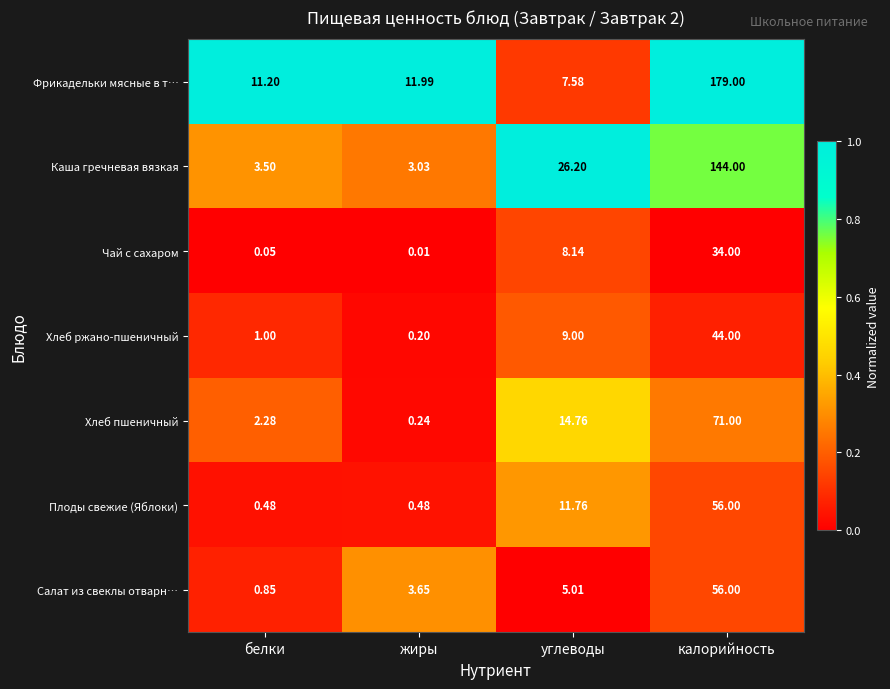

What is the spread (max minus min) of values at жиры?

12.0